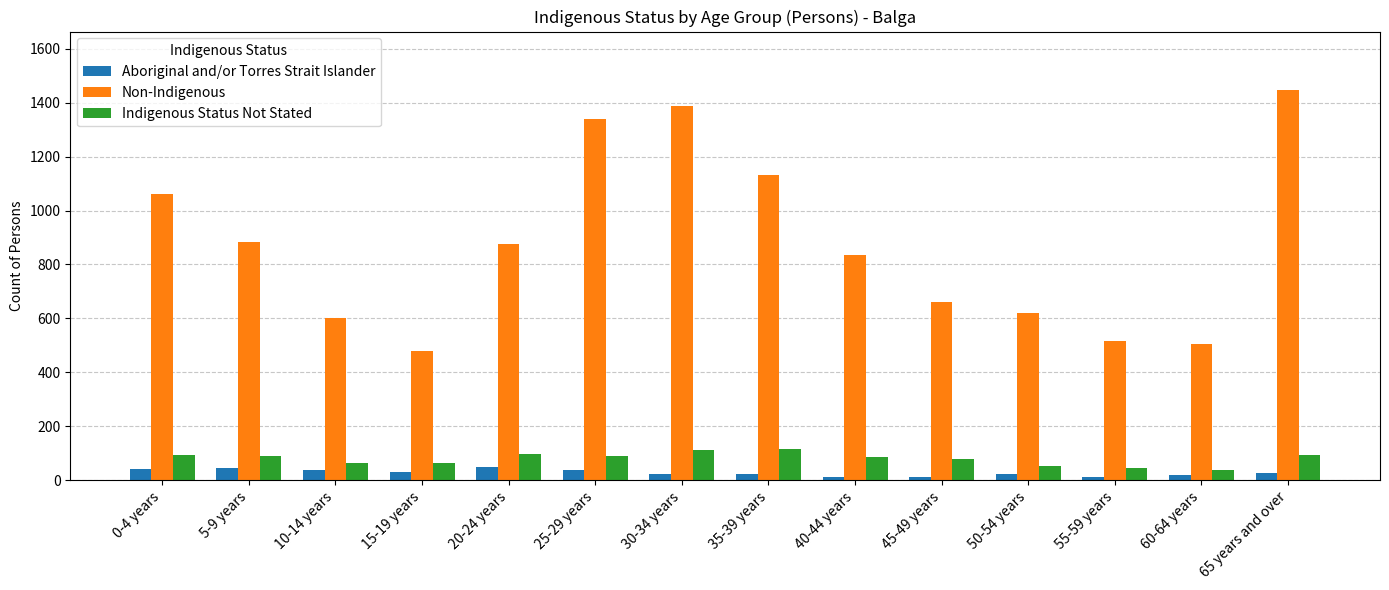

The Non-Indigenous series shows 1389 at 30-34 years. True or false?

True